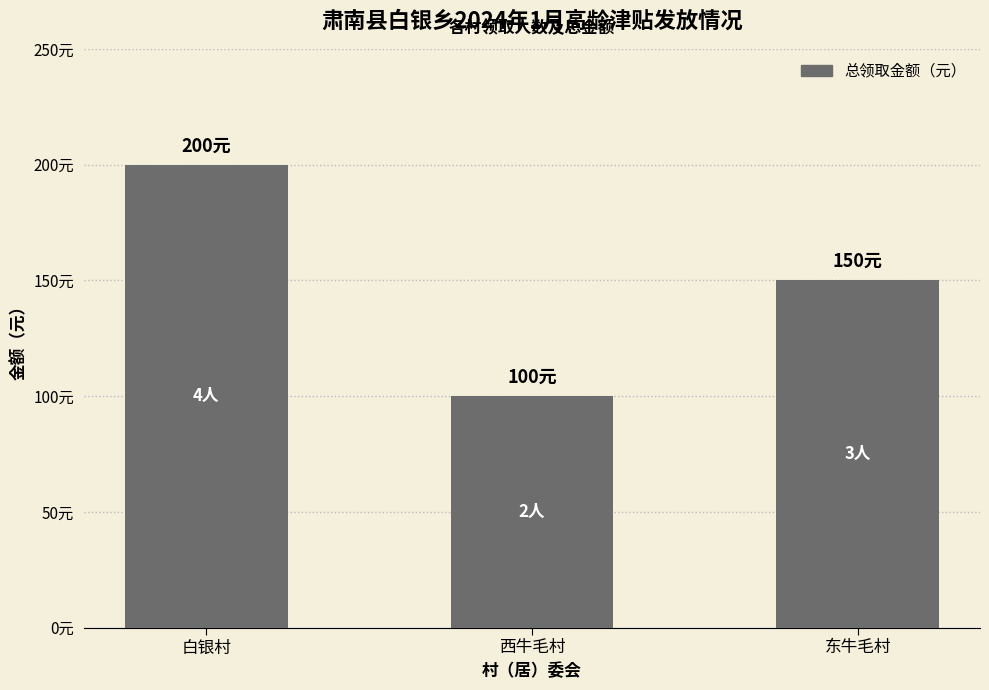

What is the label of the 3rd bar from the left?

东牛毛村